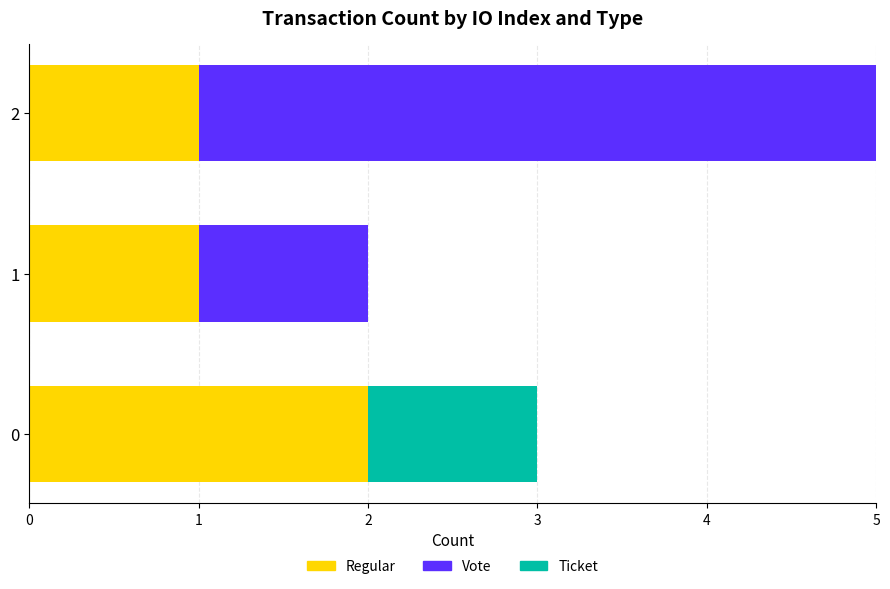

What is the highest value of the Regular series?

2